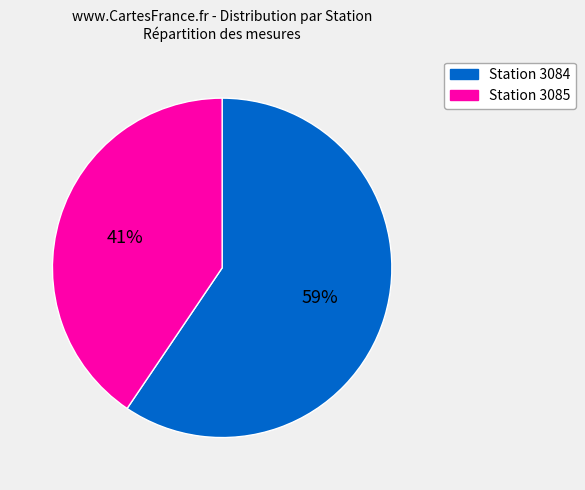

Which has a higher value, Station 3085 or Station 3084?

Station 3084